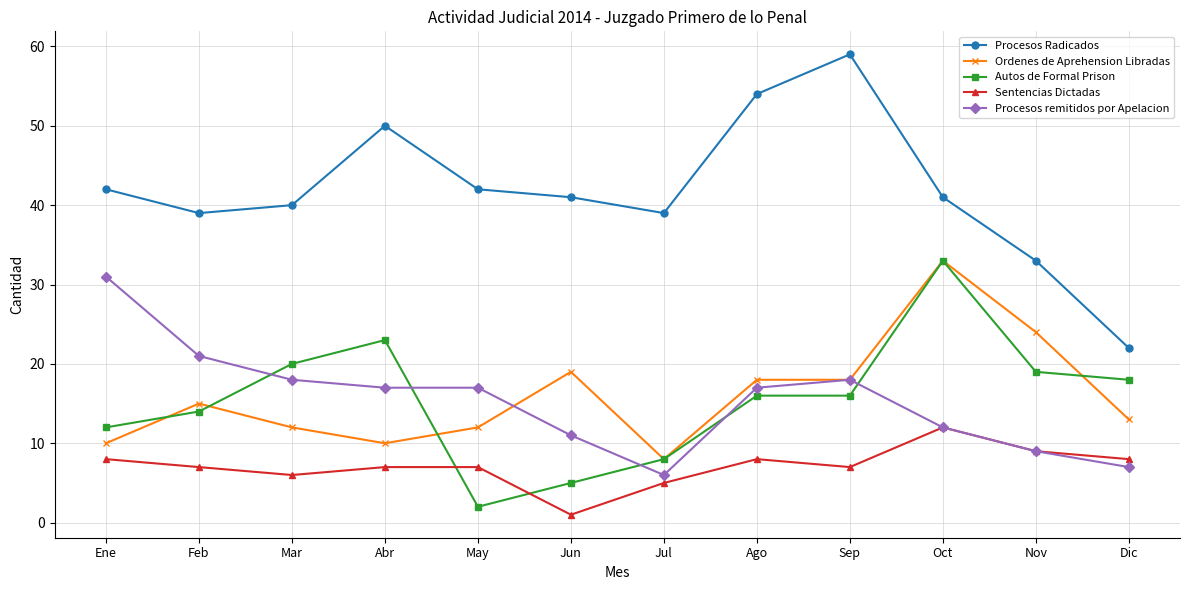

The value of Autos de Formal Prison at Abr is 7. True or false?

False